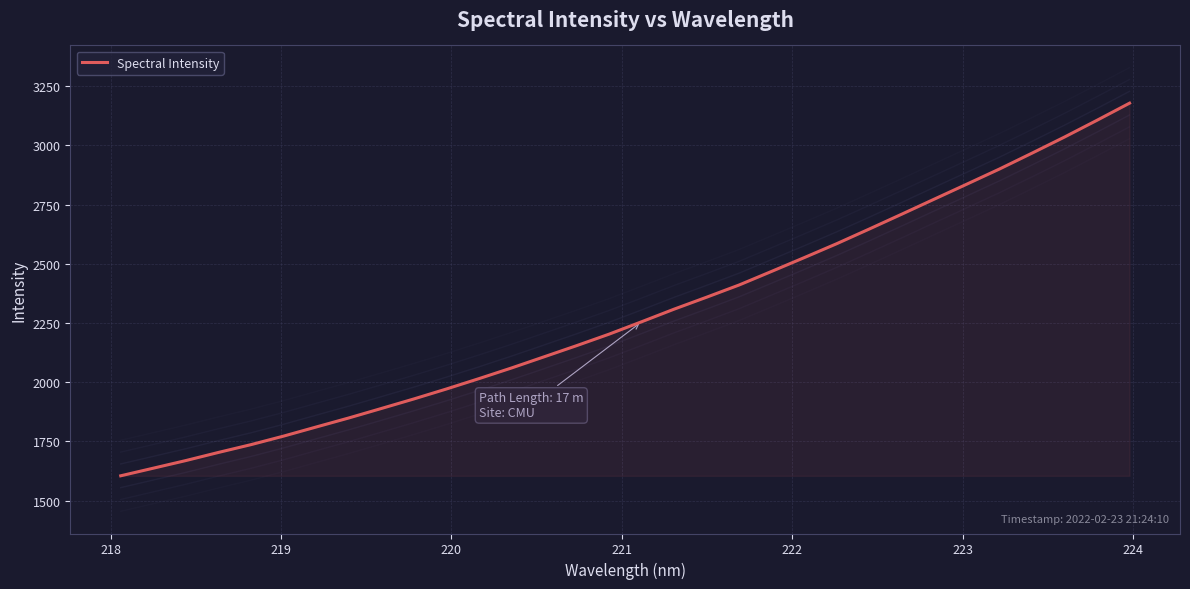

True or false: the data has more than 1 interior local peaks.

False